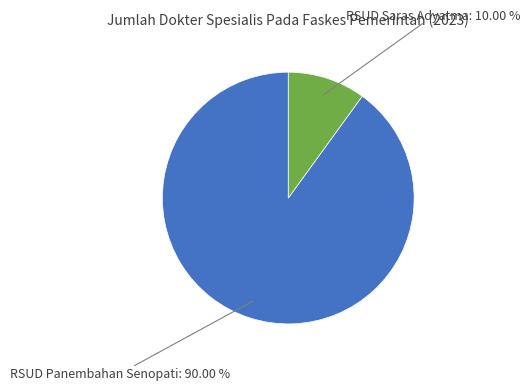

To the nearest percent, what is the difference between the largest and smallest slice percentages?

80%